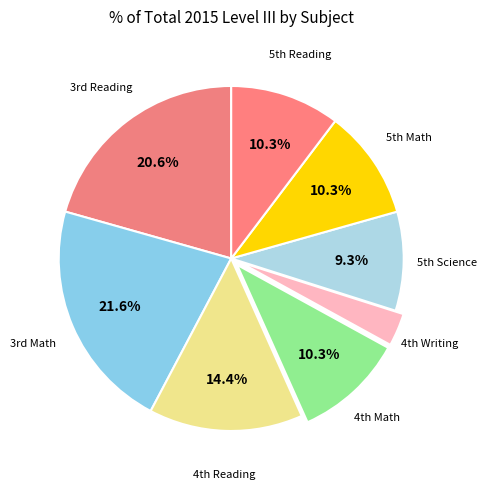

How many segments does this pie chart have?

8